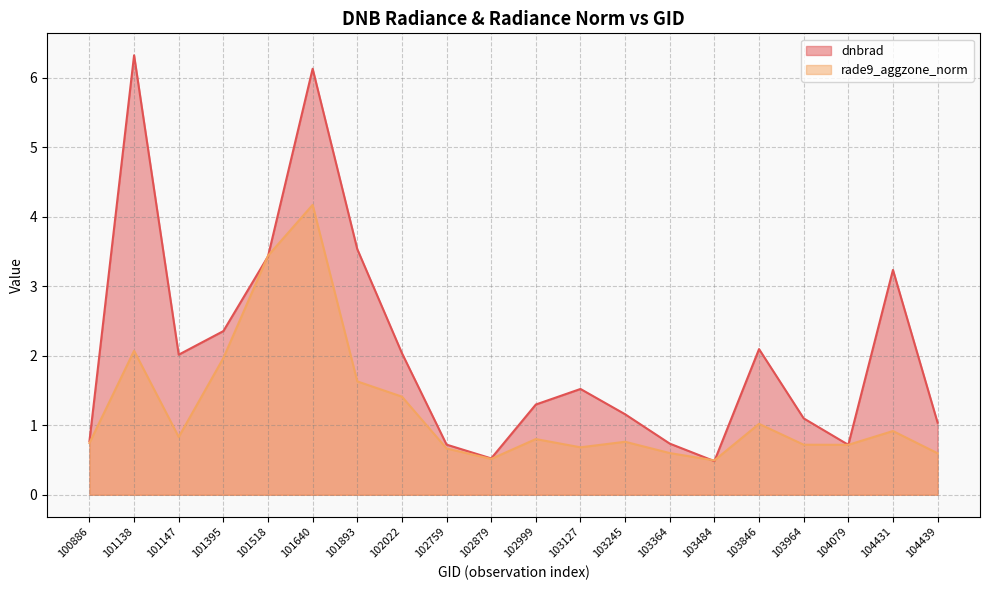

List the series in order of their peak value, lowest first.

rade9_aggzone_norm, dnbrad